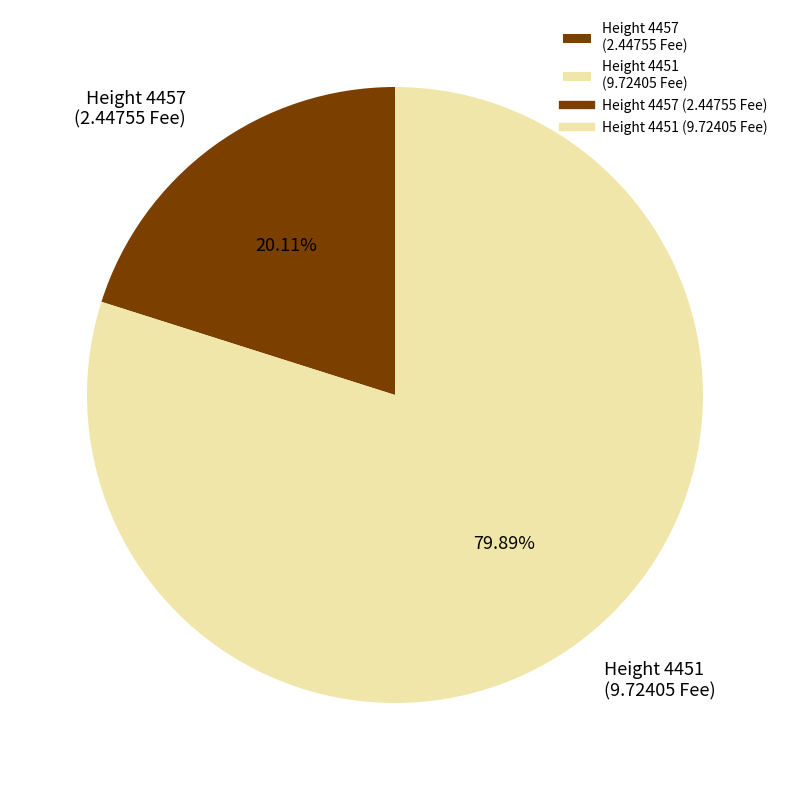

Approximately how many times larger is the value at Height 4451 (9.72405 Fee) compared to Height 4457 (2.44755 Fee)?

4.0